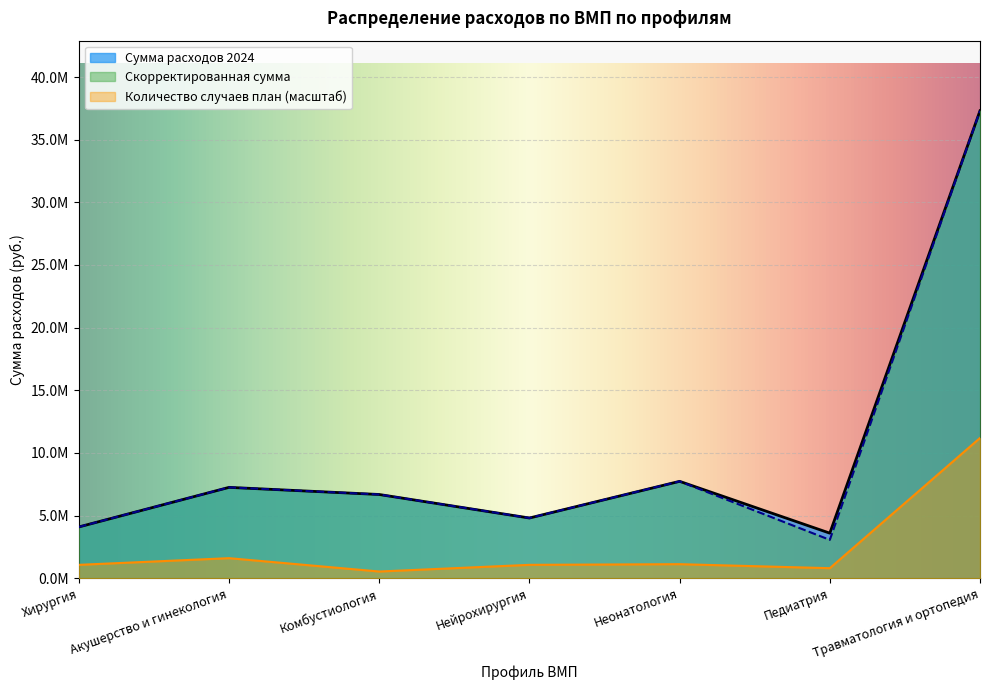

At which category is the sum across all series the highest?

Травматология и ортопедия